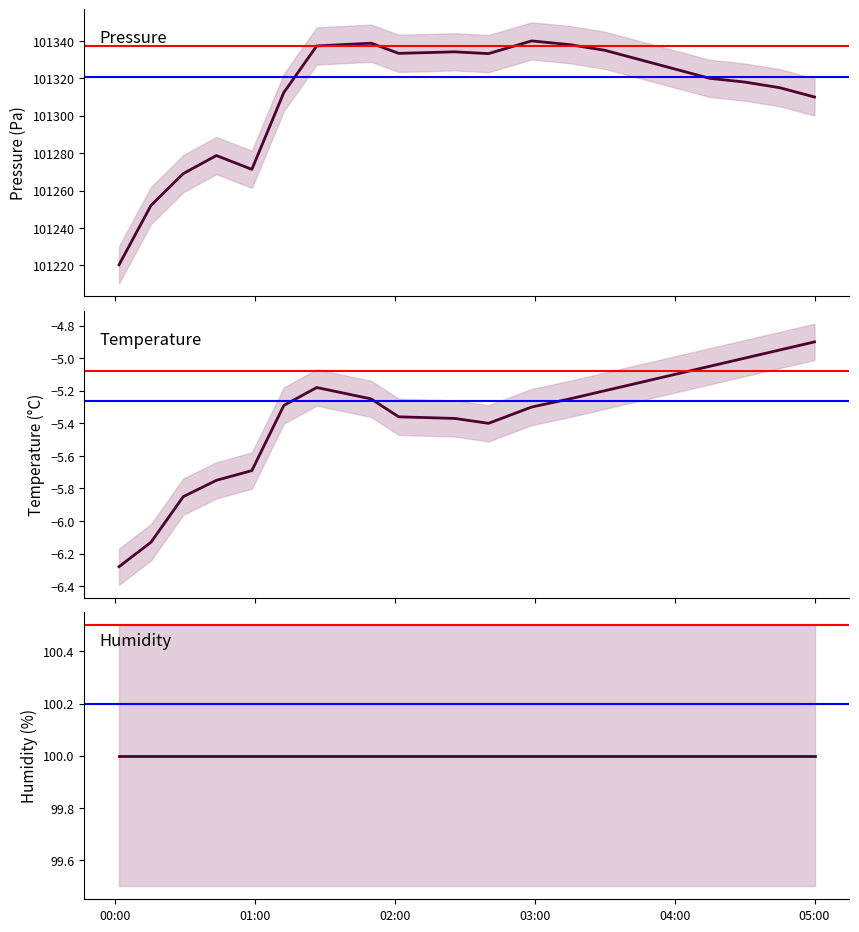

Which series has the largest range (max minus min)?

pressure